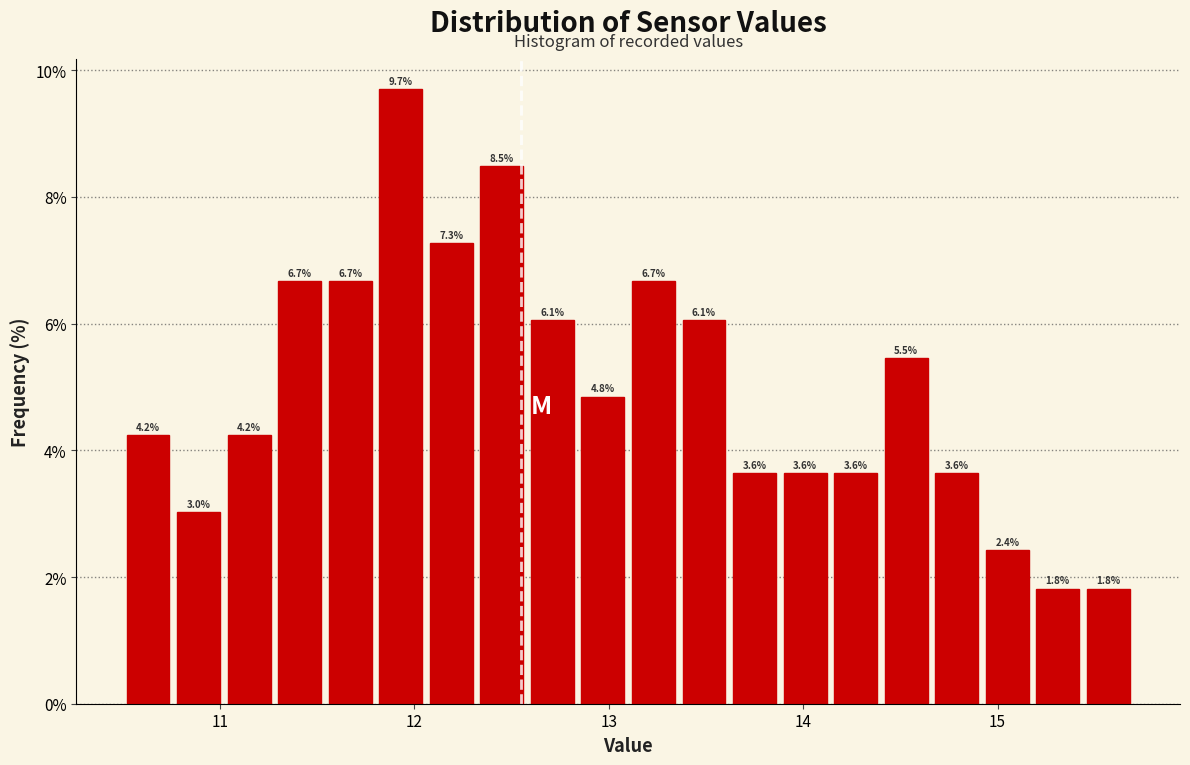

Read against the x-axis, roughly where is the centre of the tallest bar?

11.9